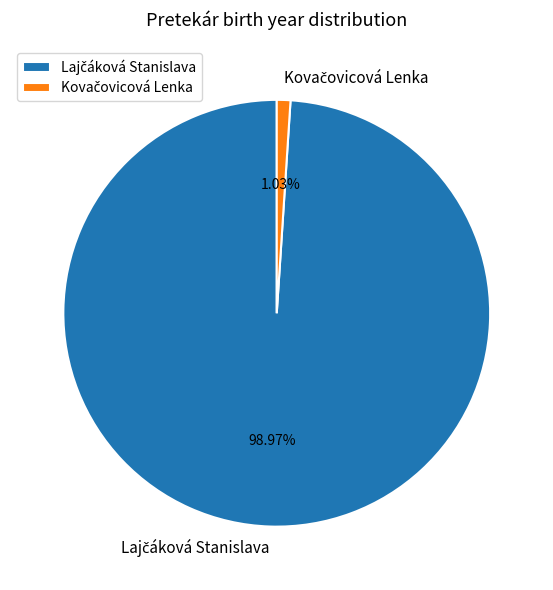

Is there a majority slice in this chart?

Yes